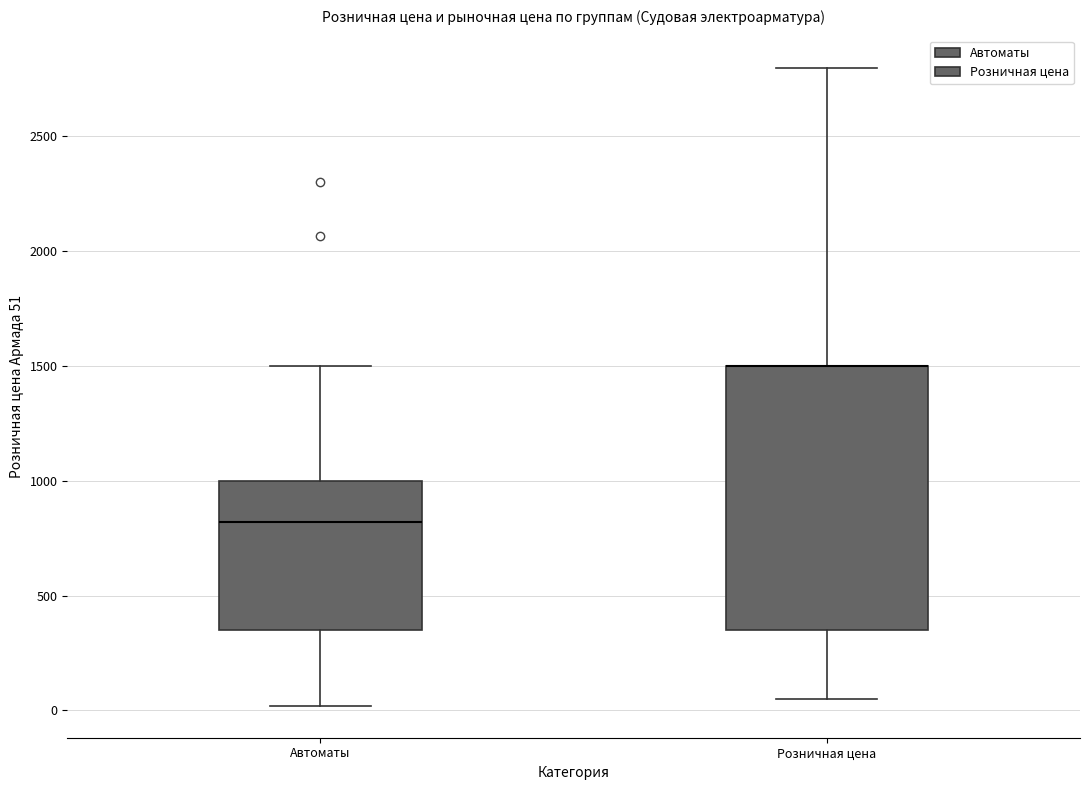

Where does the lower whisker of the box for Розничная цена end on the y-axis? The values are not printed on the chart, so give them approximately, as read against the axis.

50